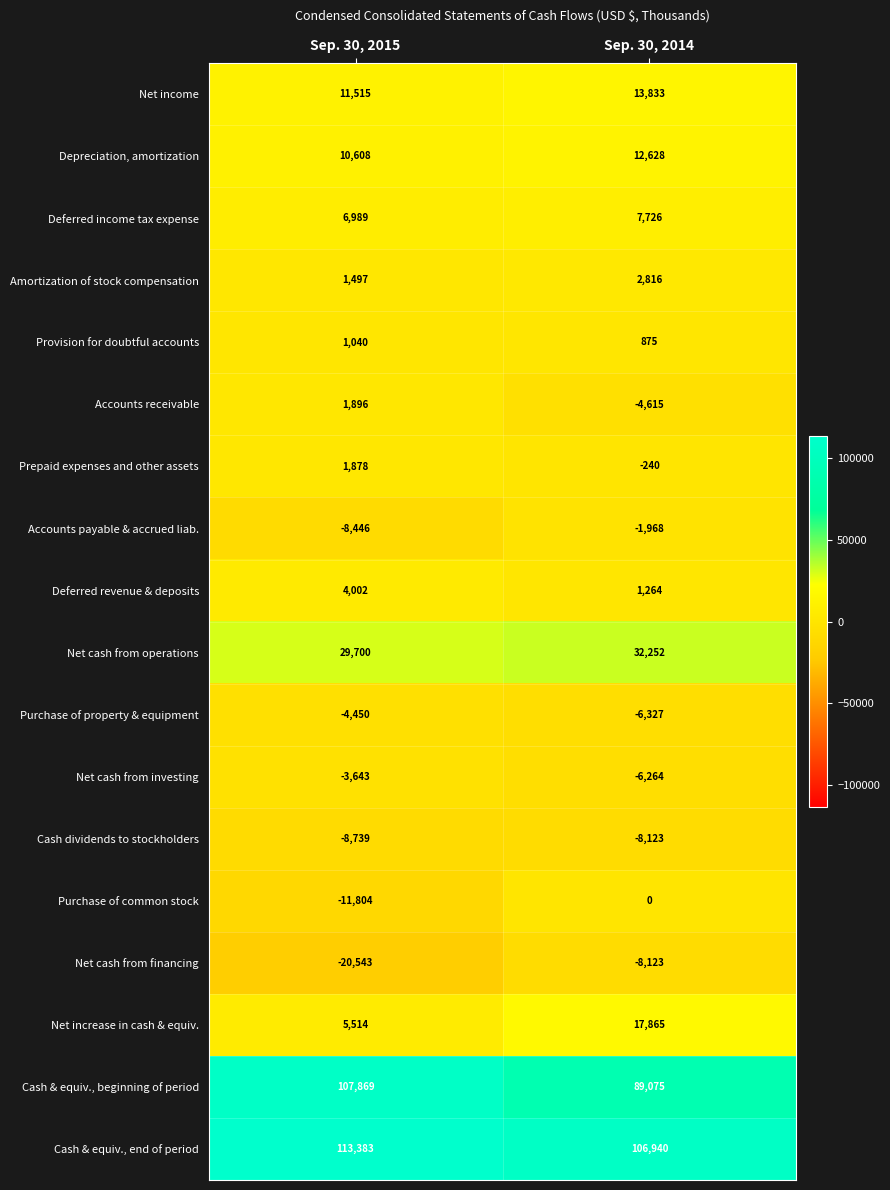

At which category is the sum across all series the highest?

Sep. 30, 2014